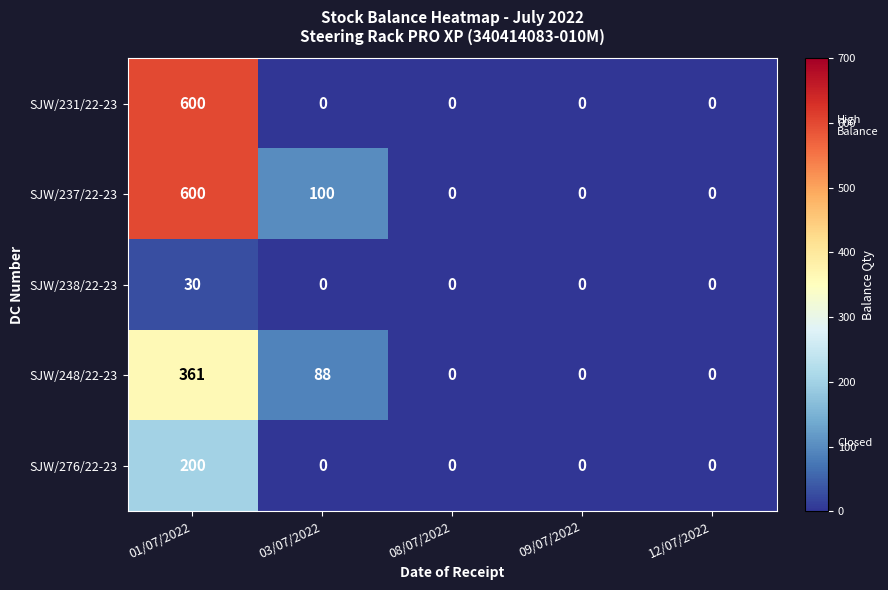

Which category has the highest value in the SJW/237/22-23 series?

01/07/2022